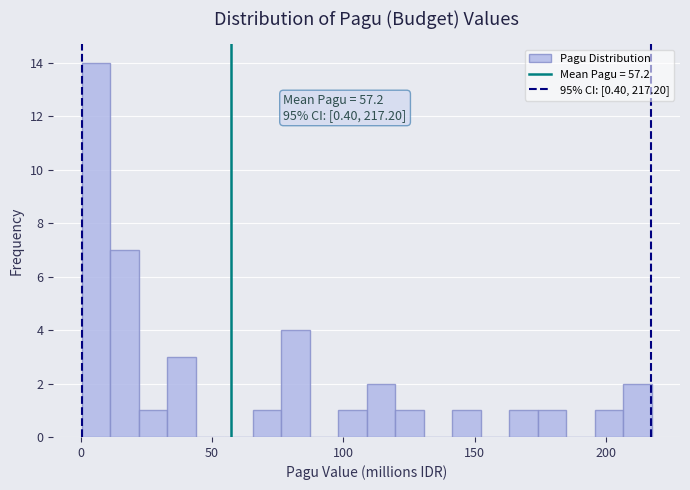

Around what value on the x-axis is the tallest bar? Give the approximate position of its centre, as read against the axis.

5